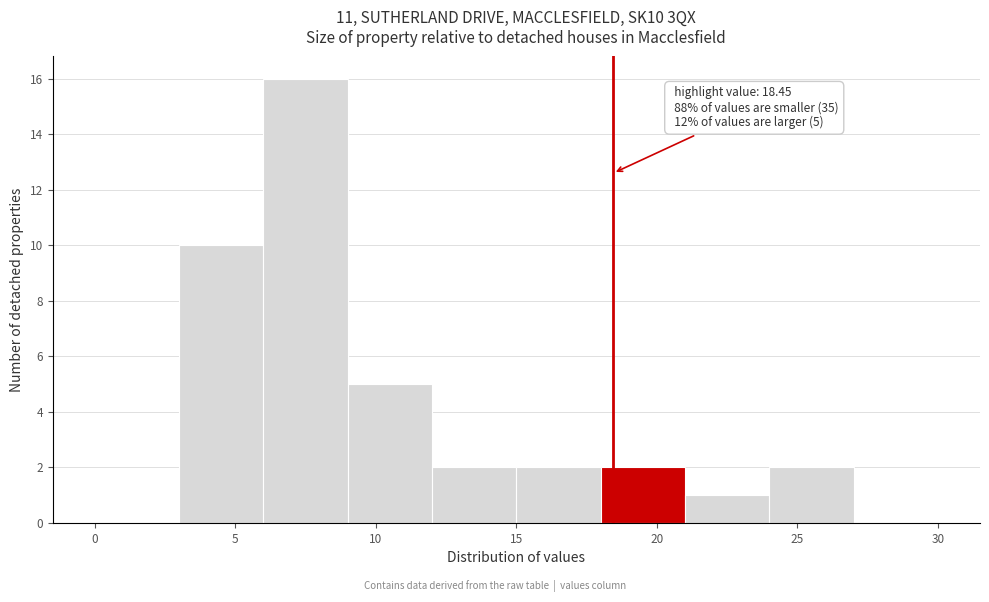

Over which range of the x-axis is the bar tallest?

6 to 9